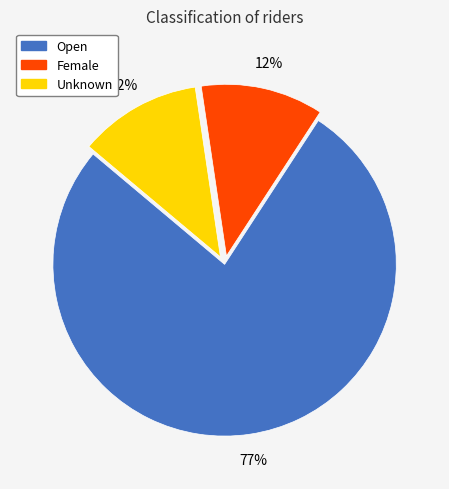

To the nearest percent, what is the average slice percentage?

33%